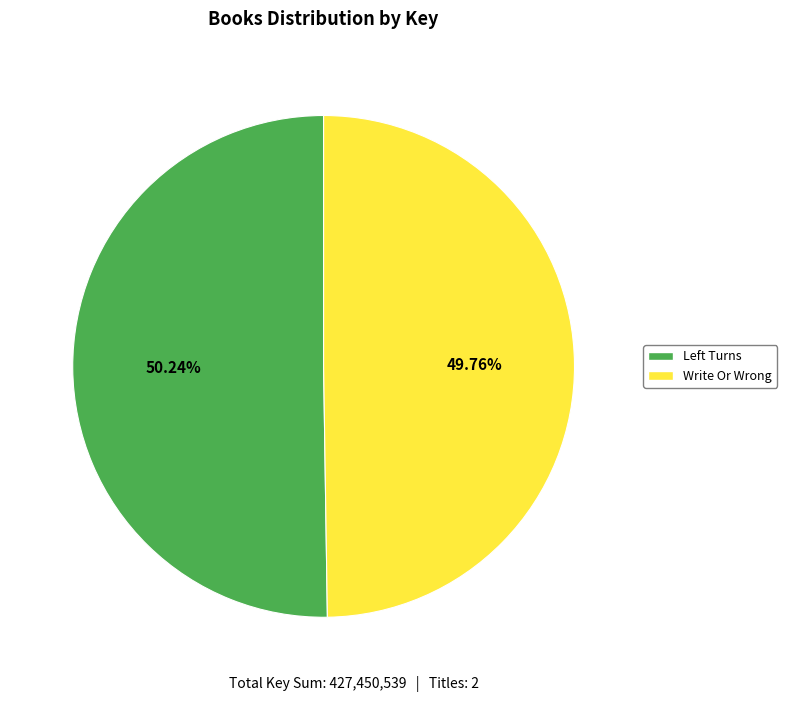

The Write Or Wrong slice represents 63% of the pie. True or false?

False